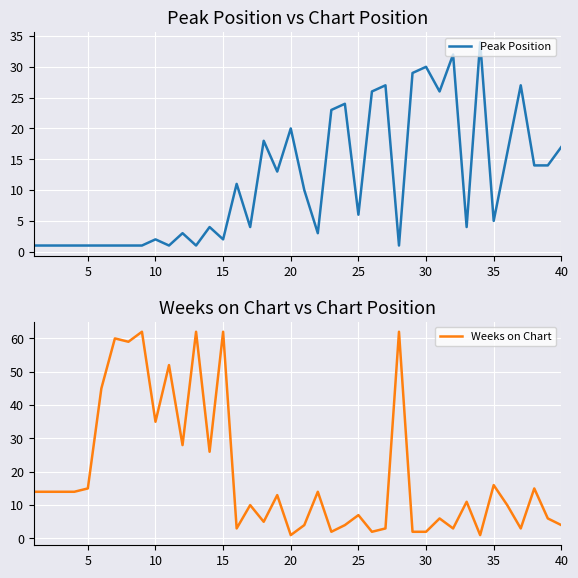

Which series has the widest spread of values?

Weeks on Chart